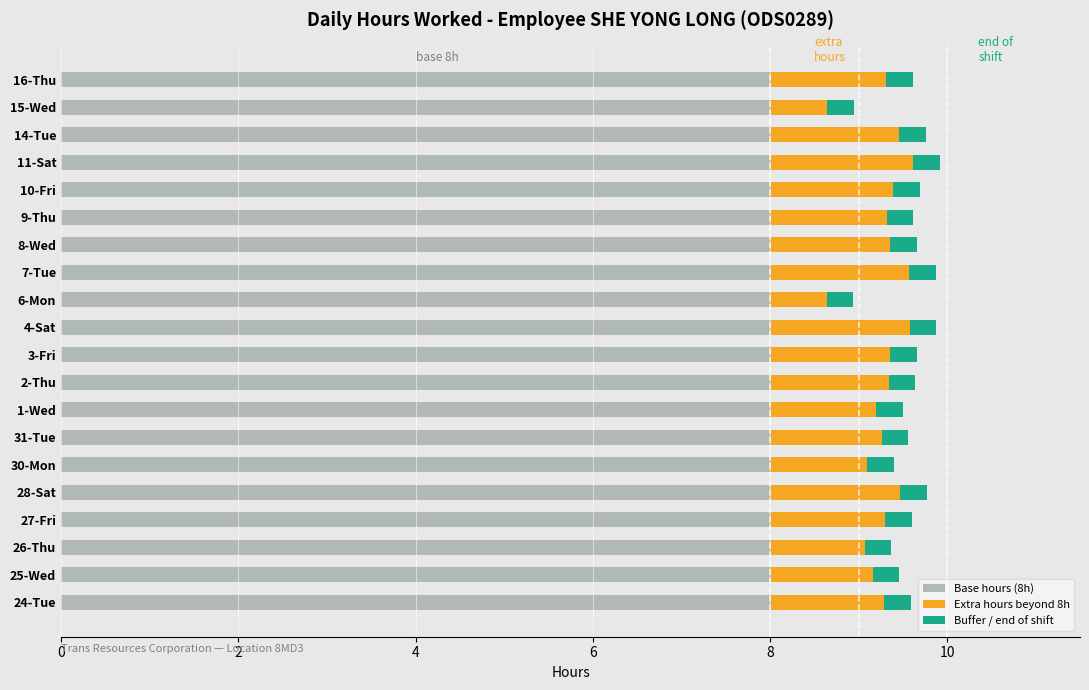

How many series are shown in this chart?

3